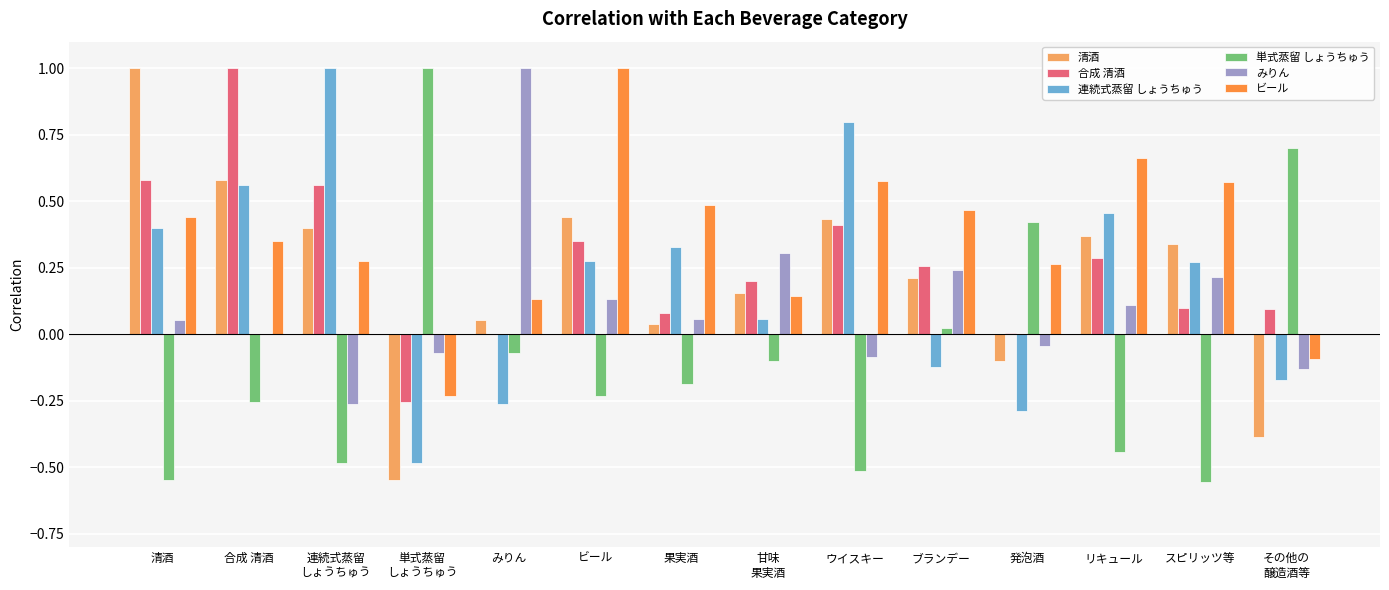

How many groups of bars are there?

14